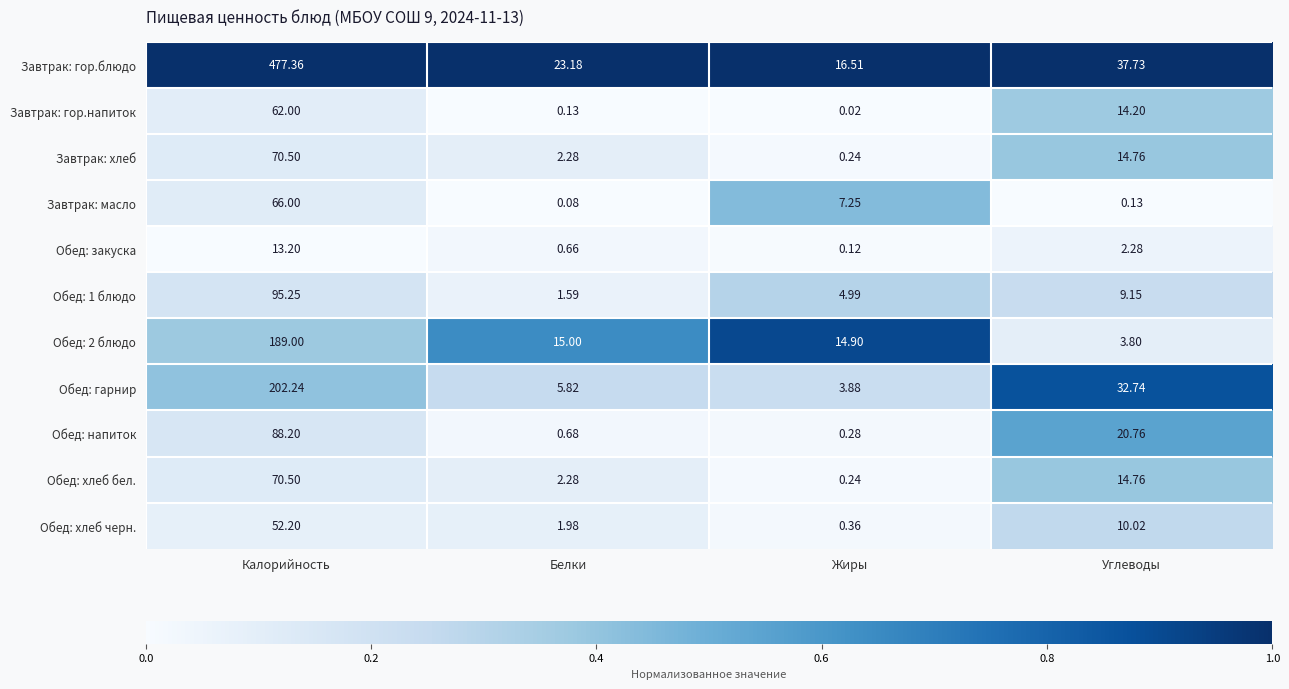

What is the spread (max minus min) of values at Белки?

23.1